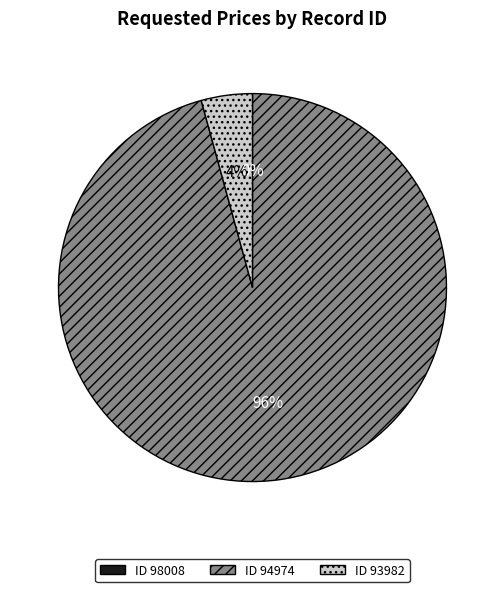

To the nearest percent, what is the difference between the largest and smallest slice percentages?

96%